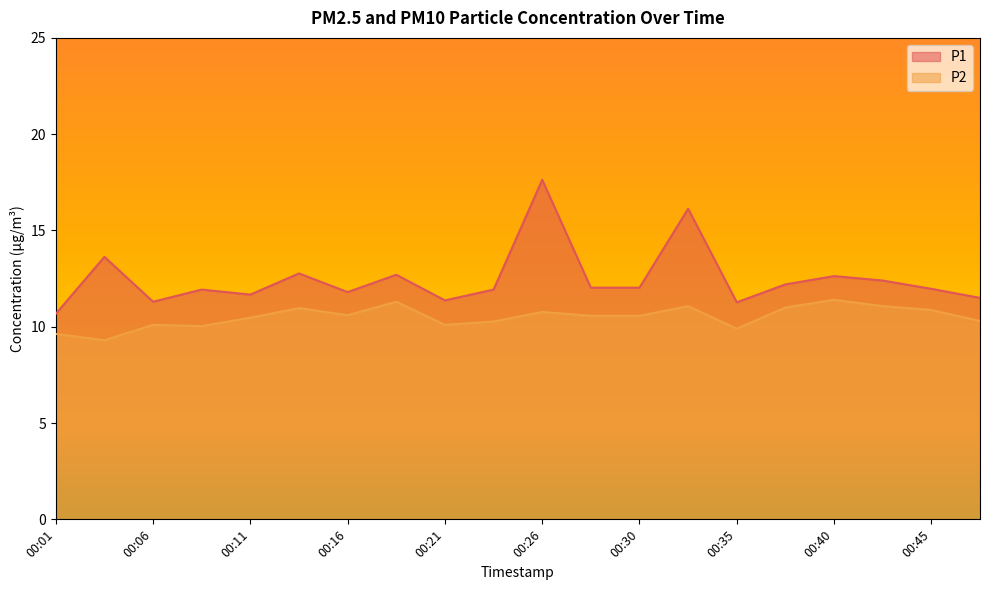

Which label corresponds to the smallest value in the chart?

00:03